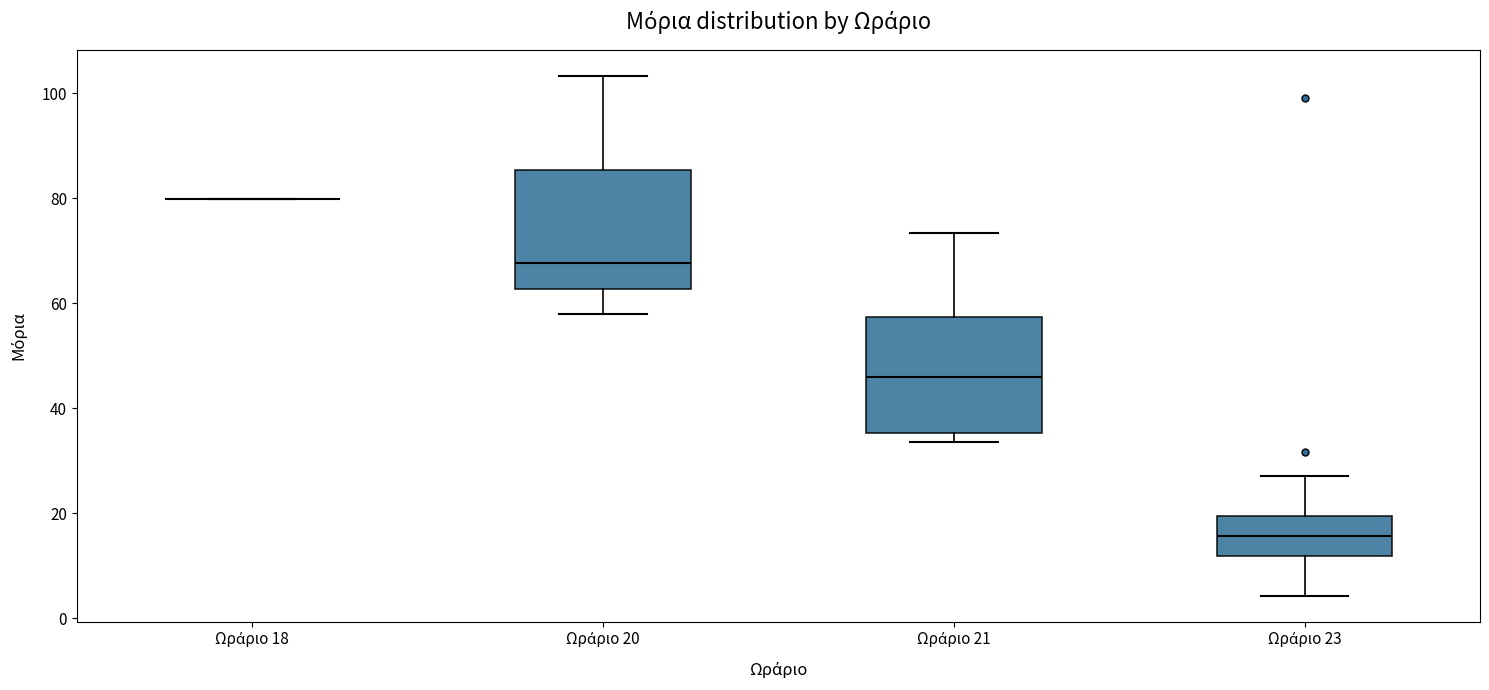

Reading left to right, read every box against the y-axis: the position of its median line, the range the box covers, and the ends of its whiskers. The values are not printed on the chart, so give them approximately, as read against the axis.

Ωράριο 18: box collapsed to a line at 80, whiskers 80 to 80
Ωράριο 20: median 68, box 62 to 86, whiskers 58 to 104
Ωράριο 21: median 46, box 36 to 58, whiskers 34 to 74
Ωράριο 23: median 16, box 12 to 20, whiskers 4 to 28